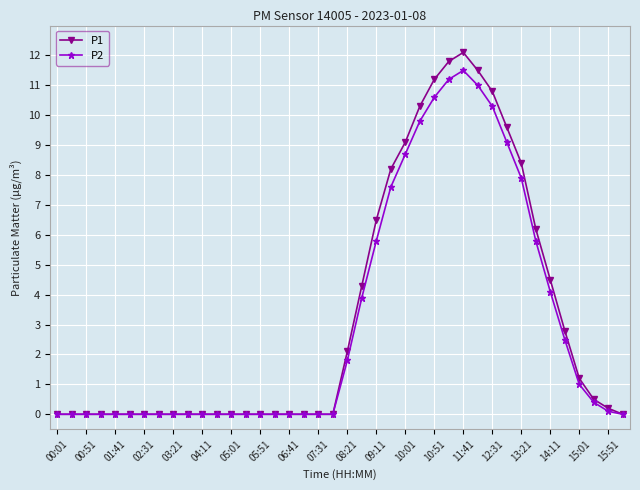

How many categories are shown in the chart?

40